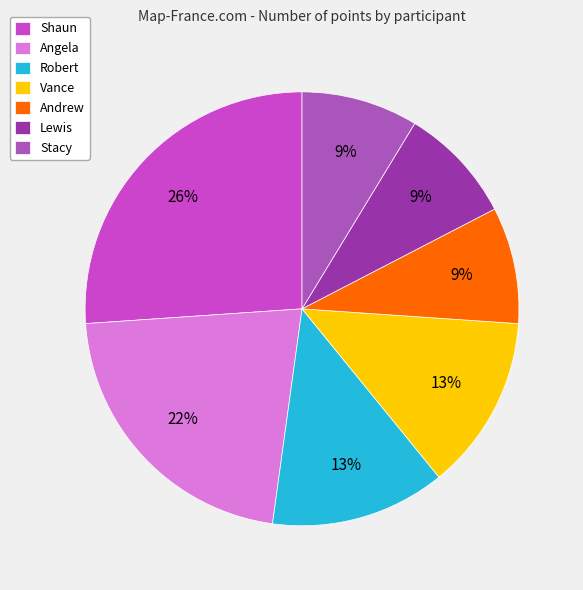

To the nearest percent, what is the average slice percentage?

14%